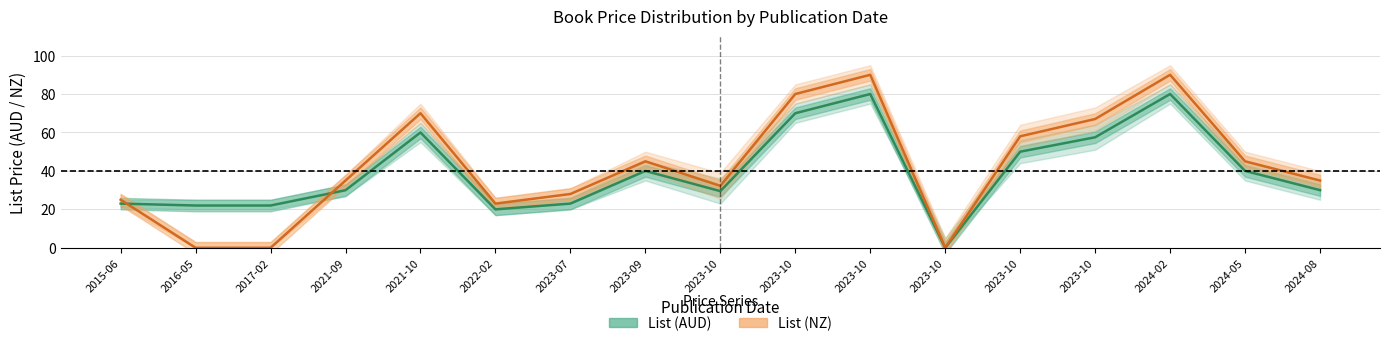

List the series in order of their peak value, highest first.

List (NZ), List (AUD)